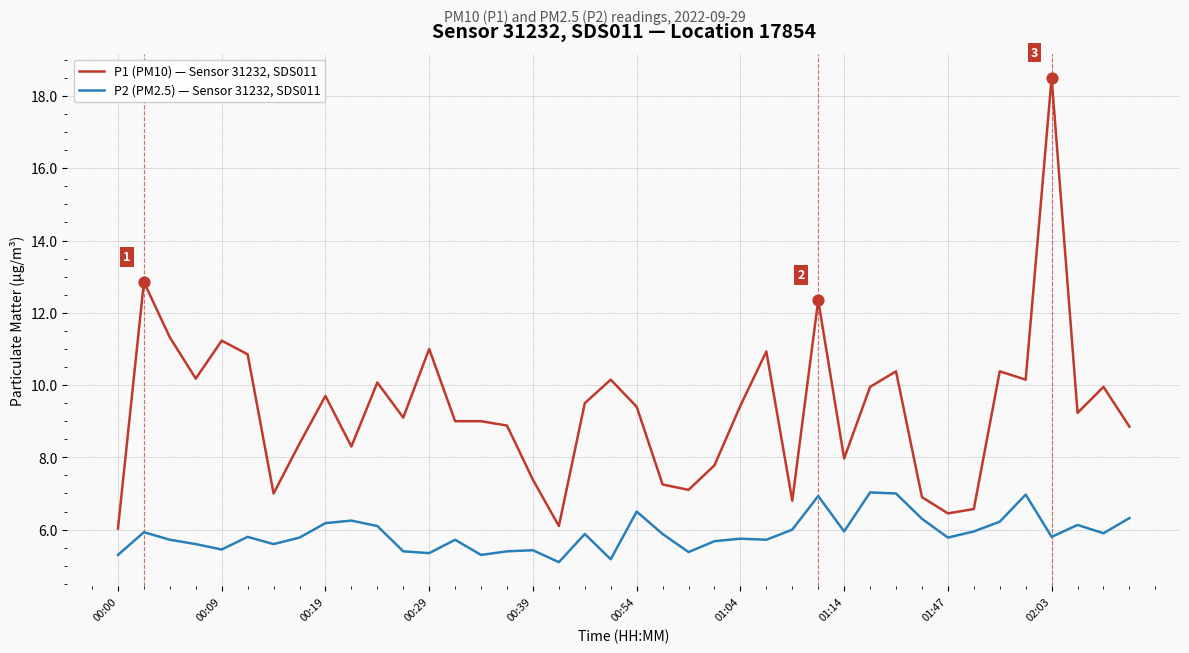

Which series has the widest spread of values?

P1 (PM10) — Sensor 31232, SDS011